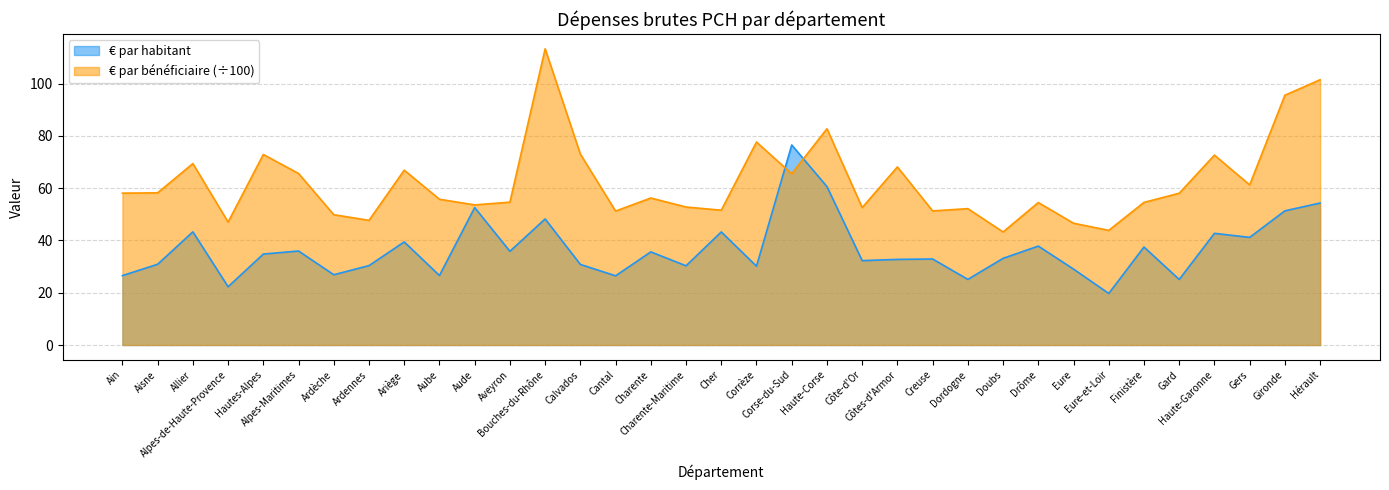

What is the approximate value of € par habitant at Dordogne?

25.1